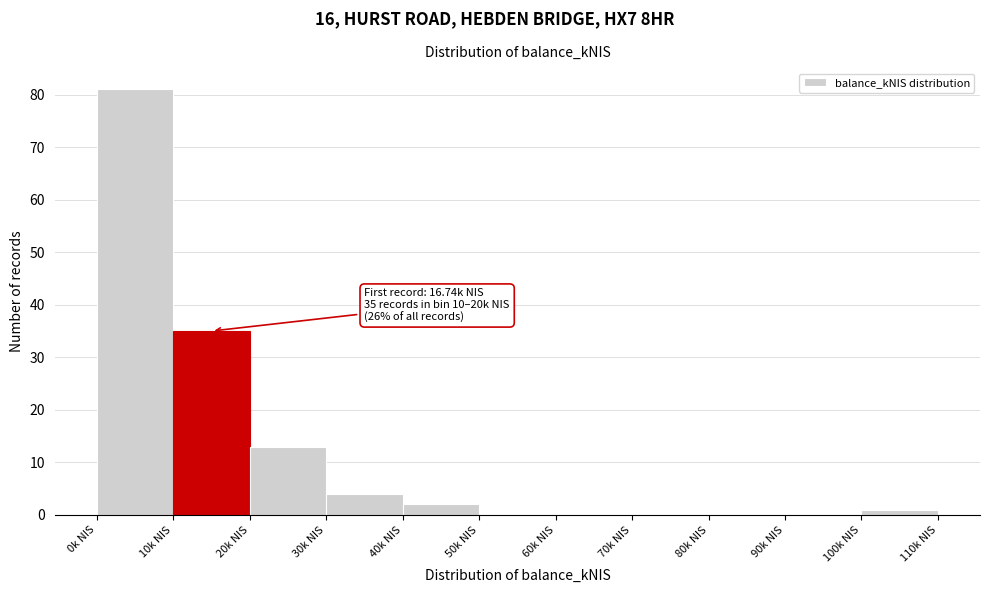

Which range on the x-axis has the tallest bar?

0 to 10